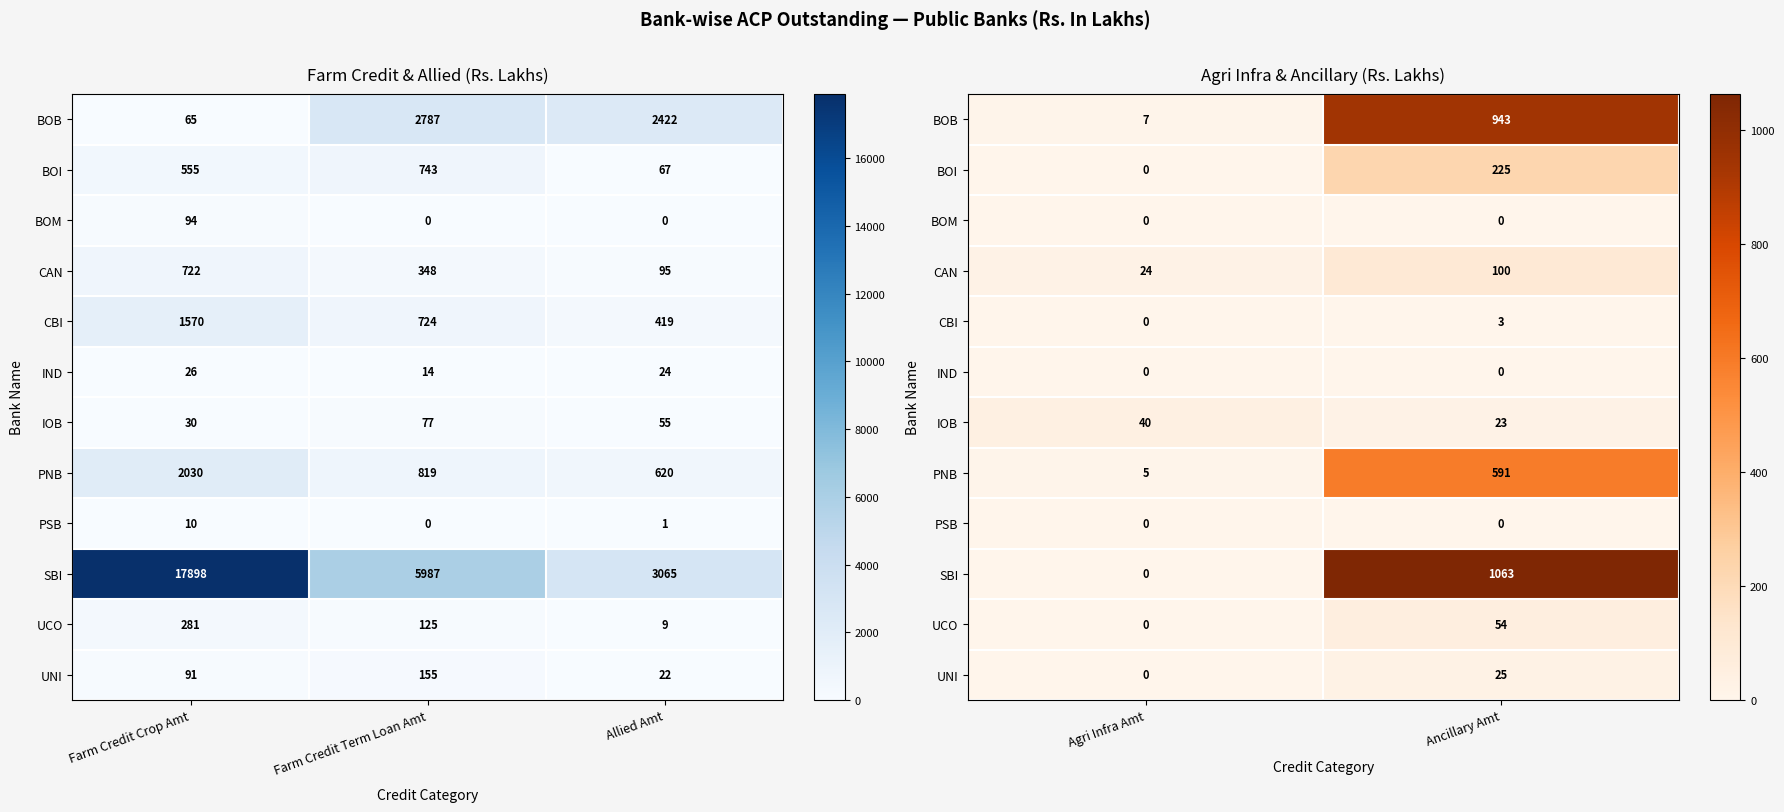

True or false: PNB has a value of 373.3 at Ancillary Amt.

False